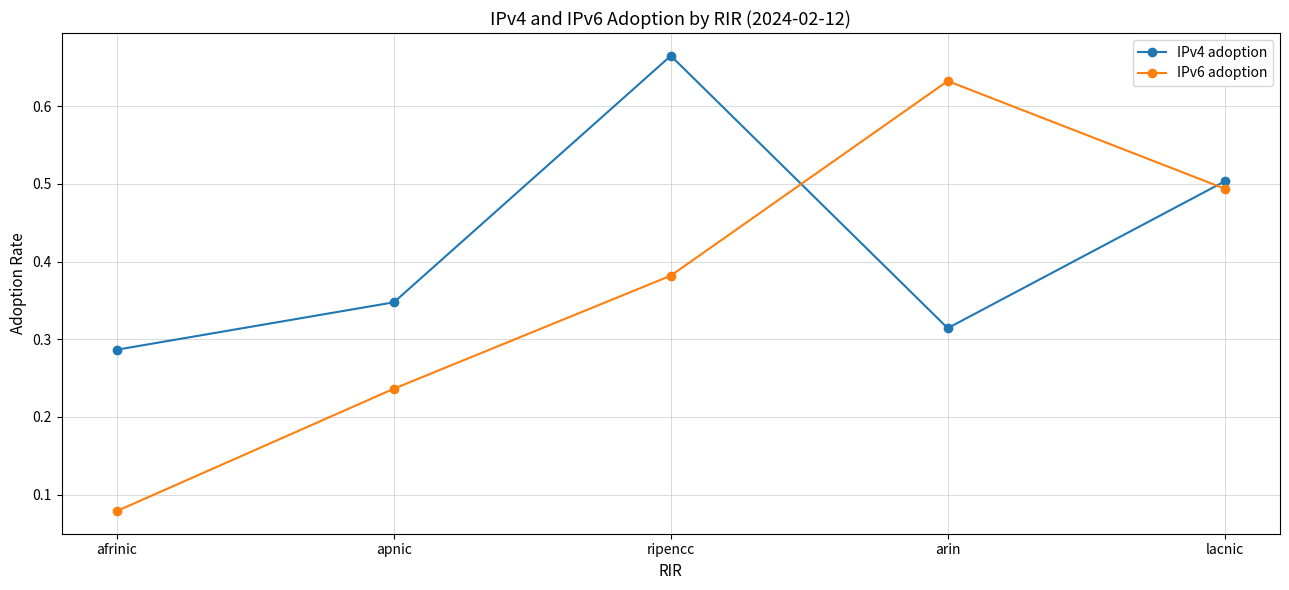

Which series has the widest spread of values?

IPv6 adoption